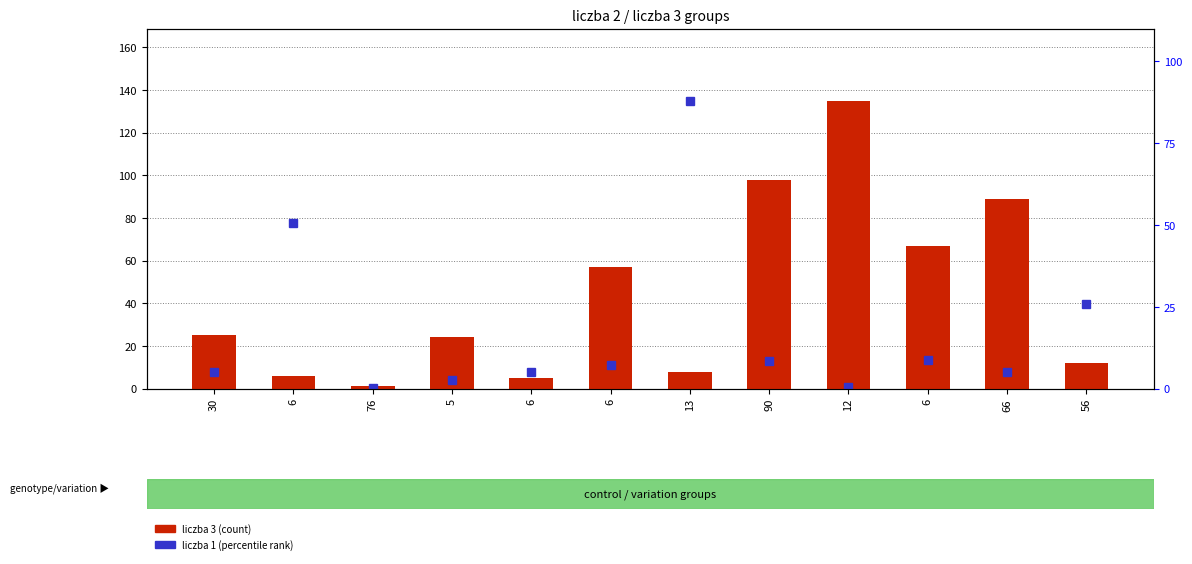

How many bars are there in each group?

2